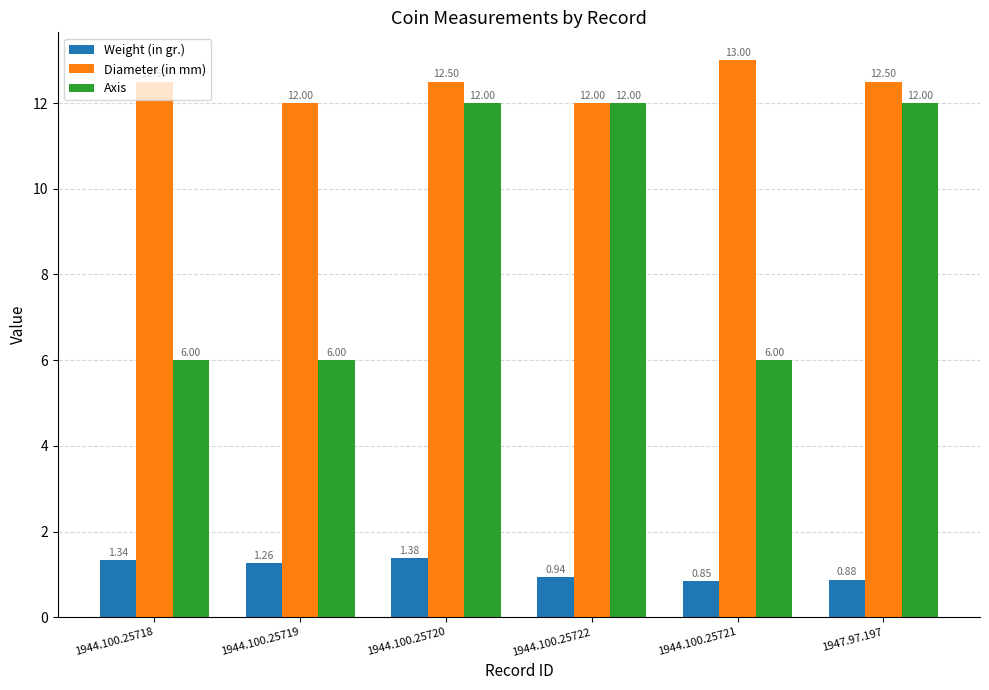

How many bars are there in total?

18